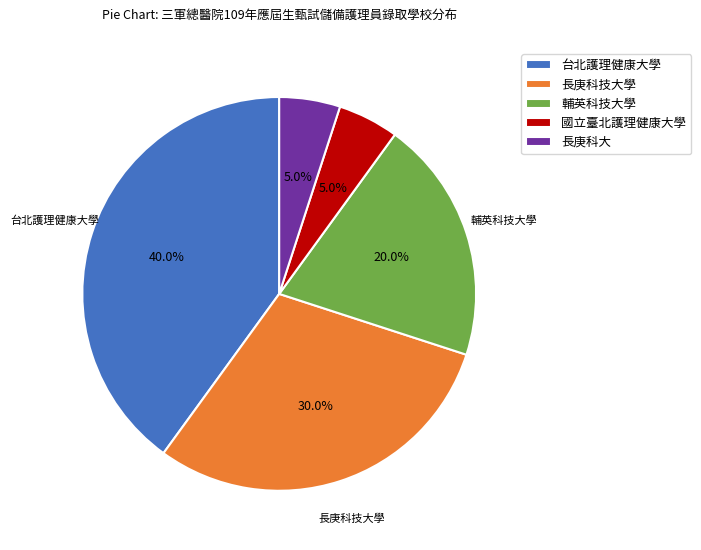

Approximately how many times larger is the value at 台北護理健康大學 compared to 輔英科技大學?

2.0